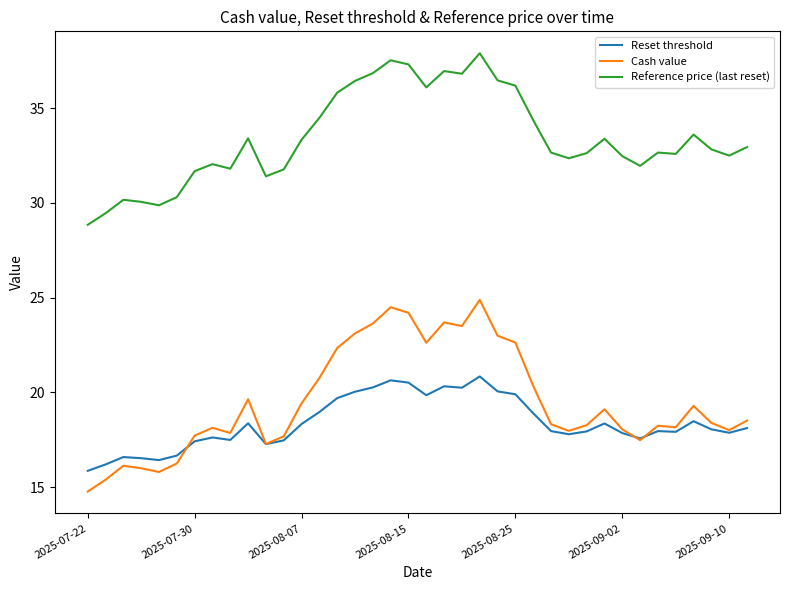

True or false: Cash value and Reference price (last reset) cross at least once.

False